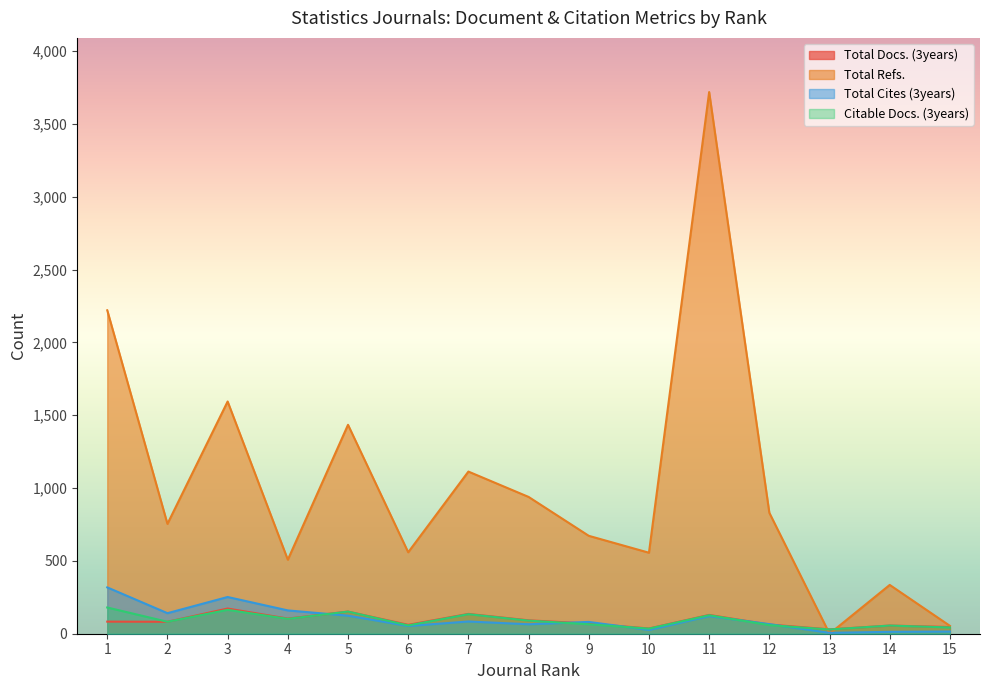

At which category is the sum across all series the highest?

11